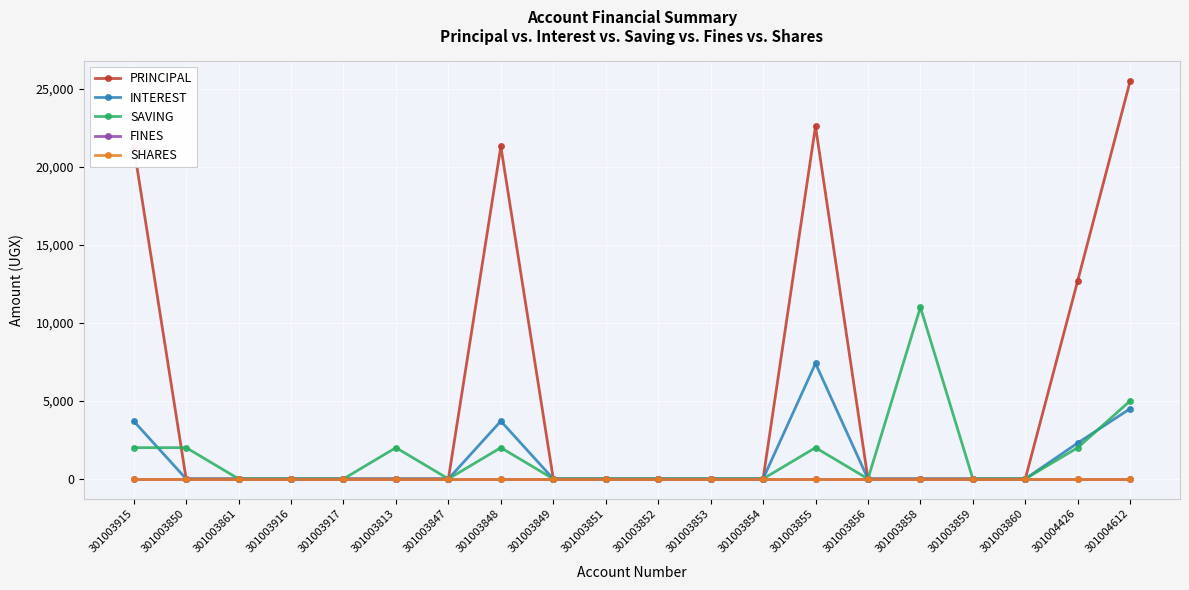

How many INTEREST values are between 0 and 2300?

16